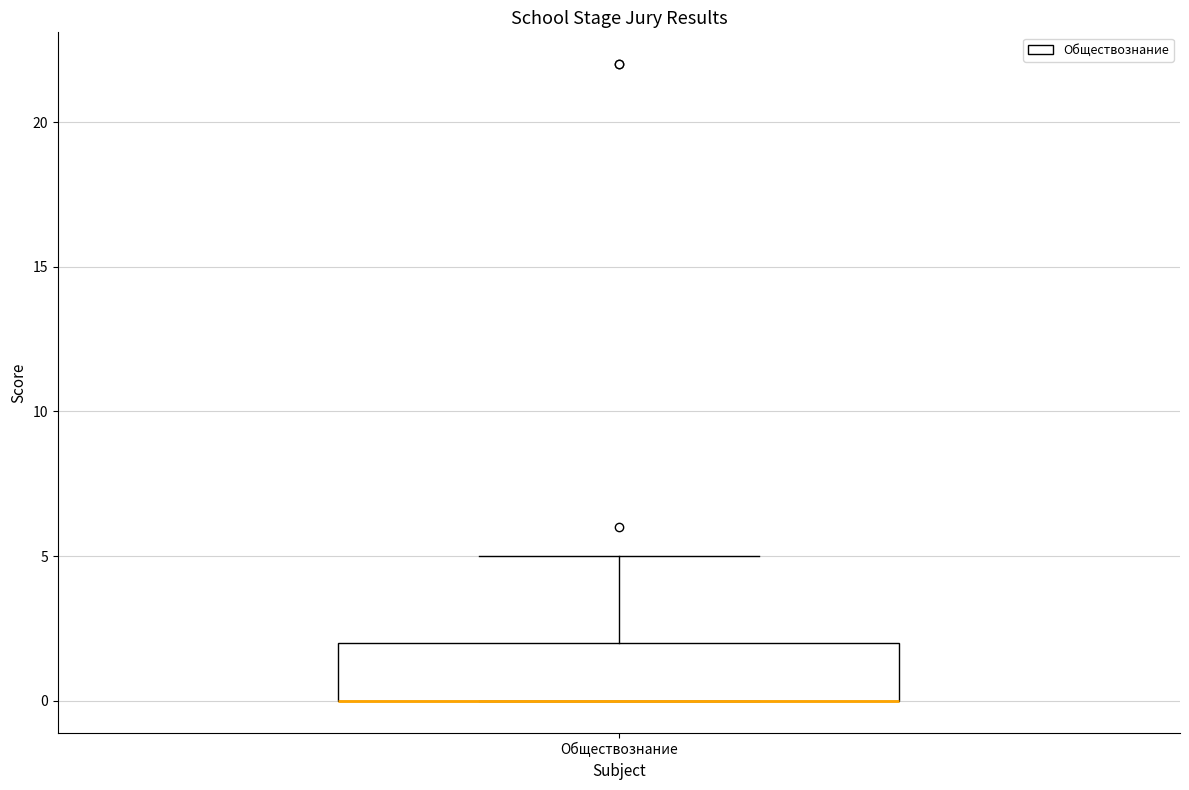

Transcribe this box plot: give where the median line is, the range the box spans, and where the two whiskers end, as read against the y-axis. The values are not printed on the chart, so give them approximately, as read against the axis.

median 0 (drawn on the box's lower edge), box 0 to 2, whiskers 0 to 5